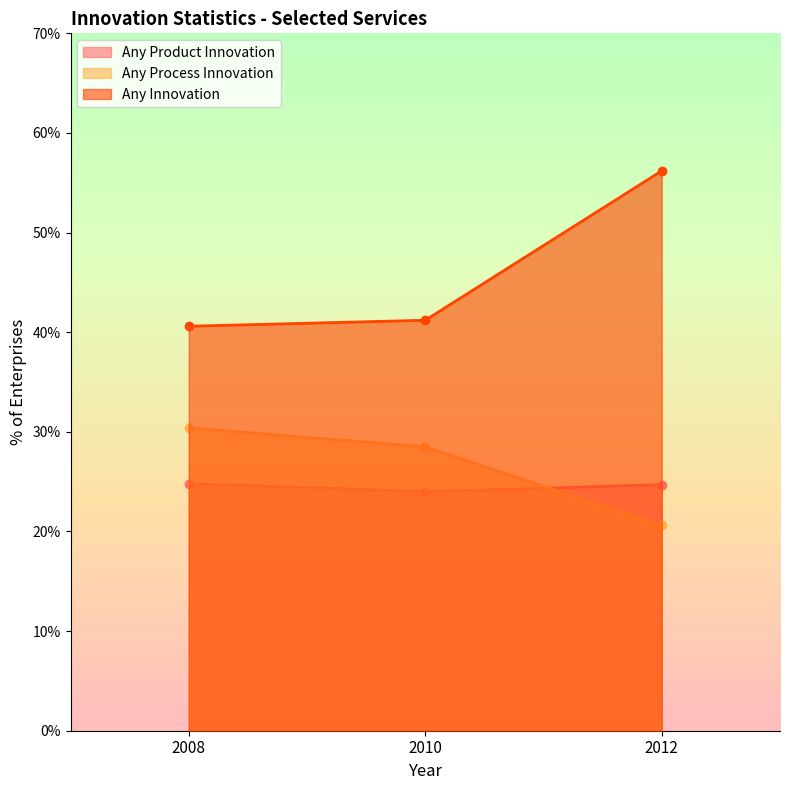

At which category does the chart reach its peak across all series?

2012